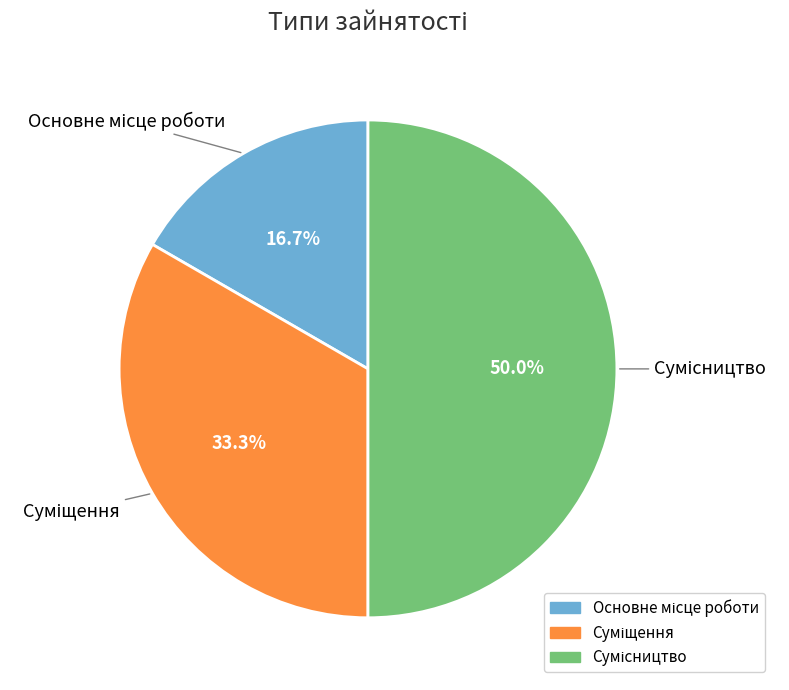

Is it true that Сумісництво is 50% of the pie?

True